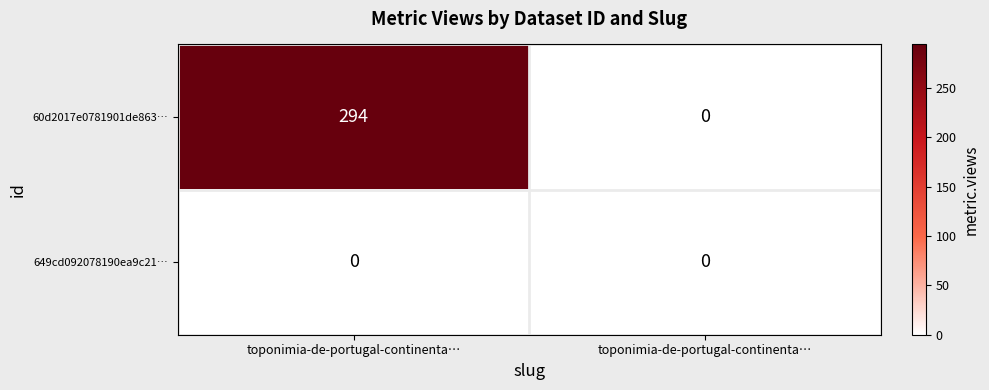

Which series changed the most between toponimia-de-portugal-continenta… and toponimia-de-portugal-continenta…?

60d2017e0781901de863…